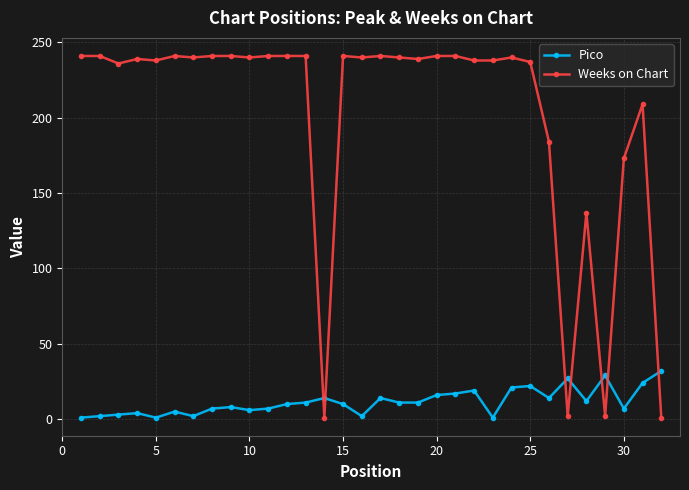

True or false: Weeks on Chart and Pico cross at least once.

True